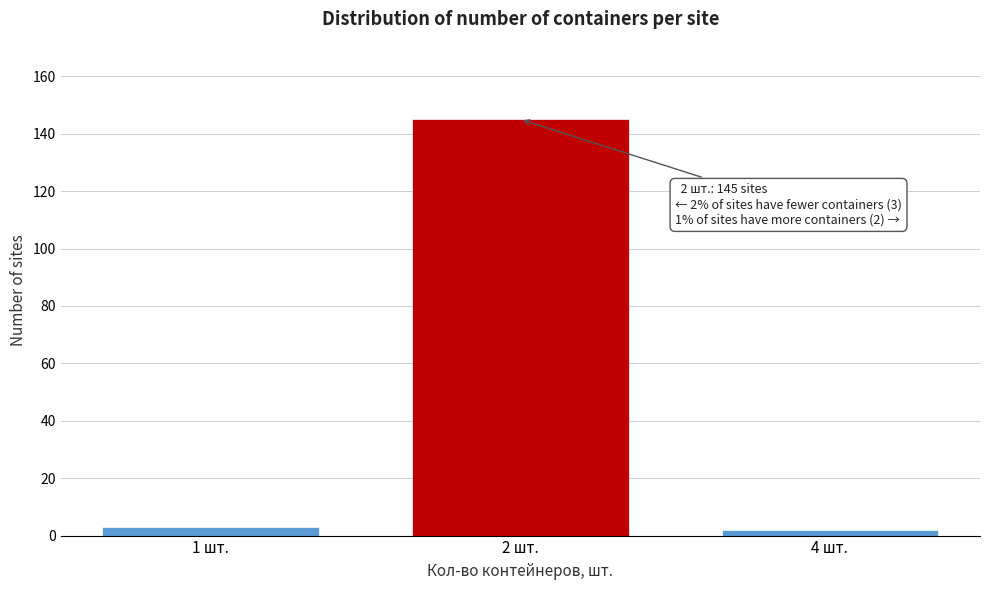

Reading left to right, transcribe all the data shown in this chart.

1 шт.=3	2 шт.=145	4 шт.=2